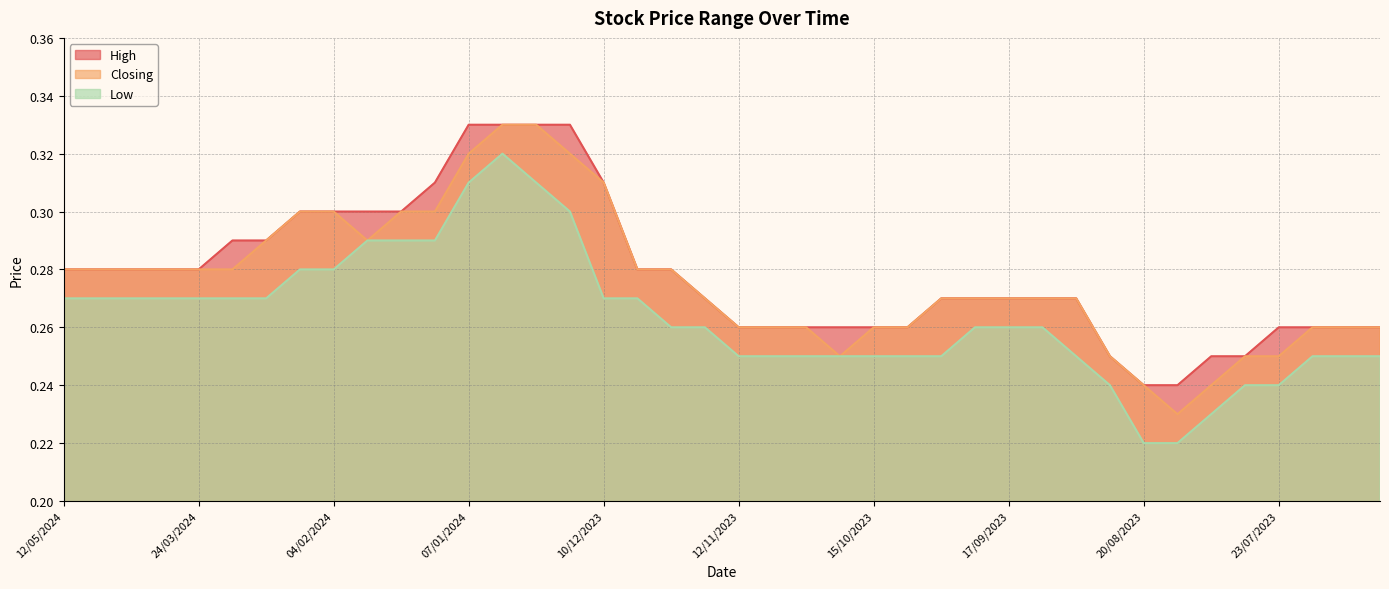

What is the difference between the maximum and minimum values in the High series?

0.1